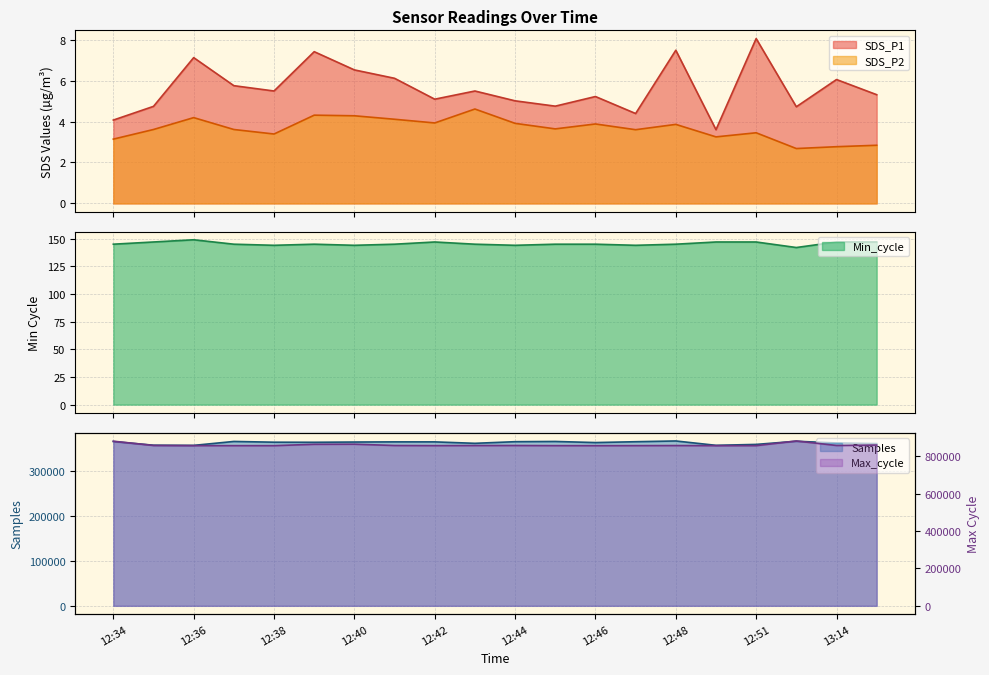

At which category does the chart reach its peak across all series?

13:13